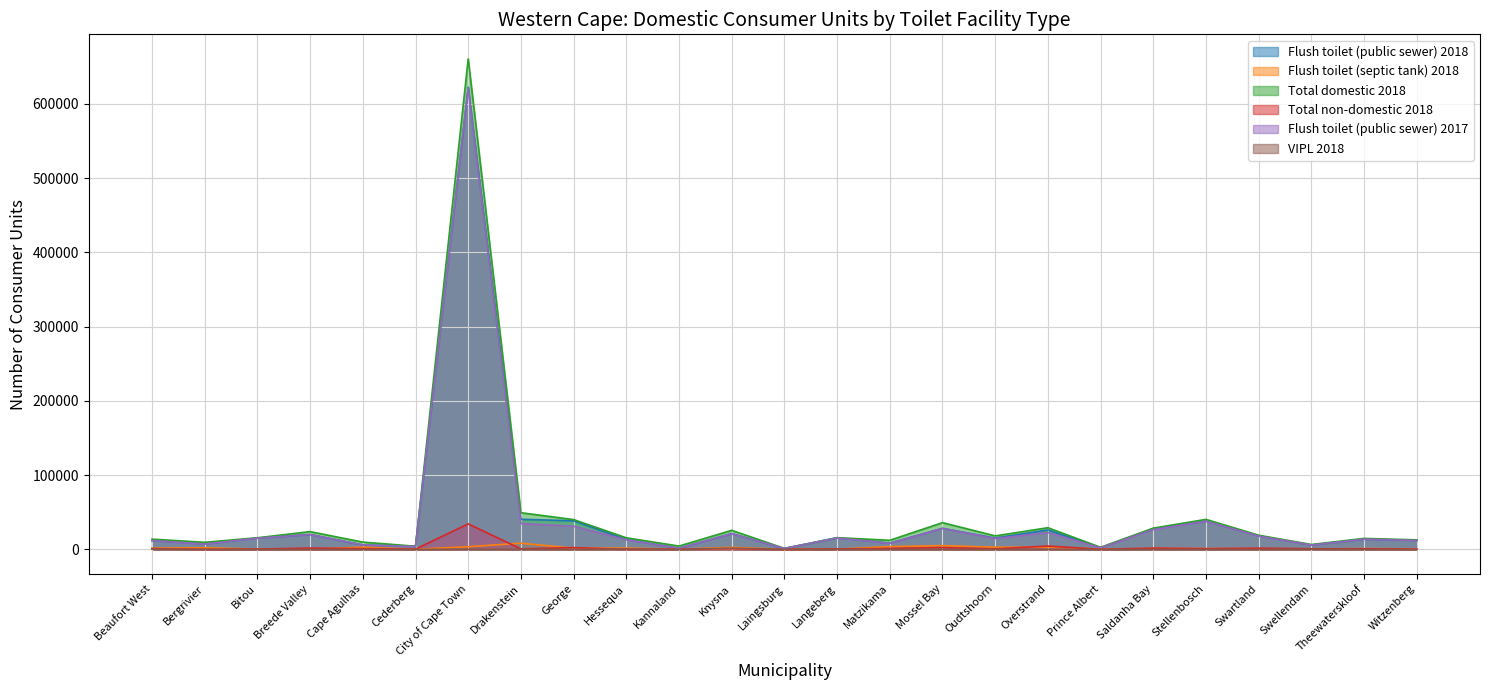

Does the chart have visible grid lines?

Yes